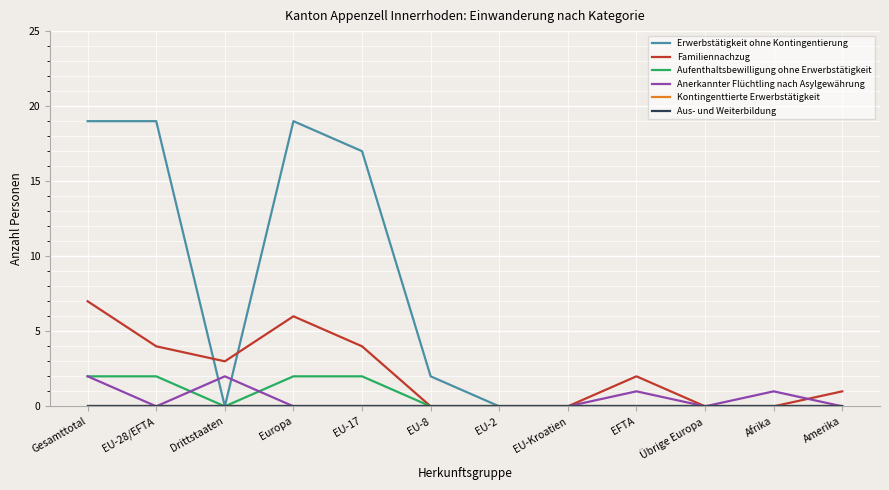

Does the chart have visible grid lines?

Yes